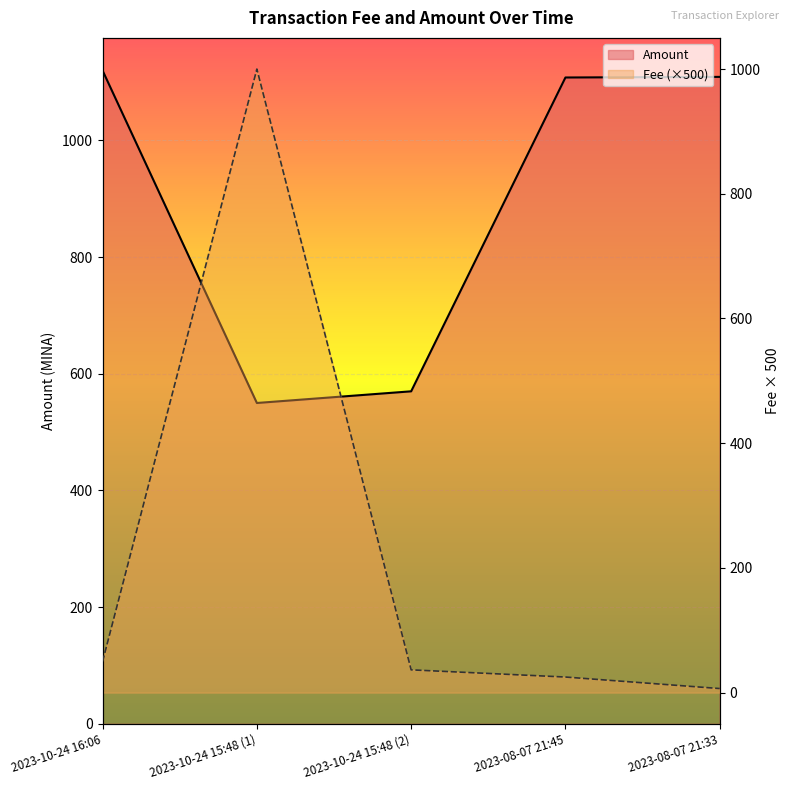

What is the minimum value shown in the chart?

6.5